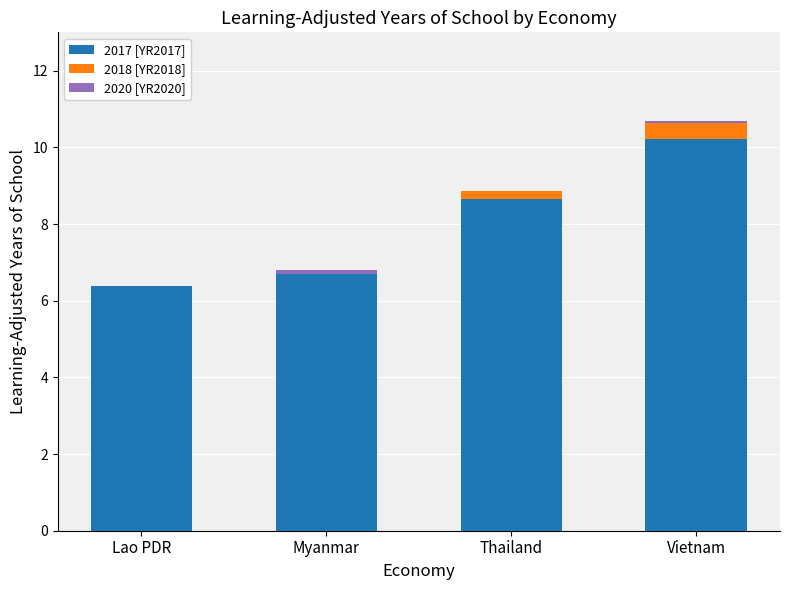

What are all the series names shown in the legend?

2017 [YR2017], 2018 [YR2018], 2020 [YR2020]